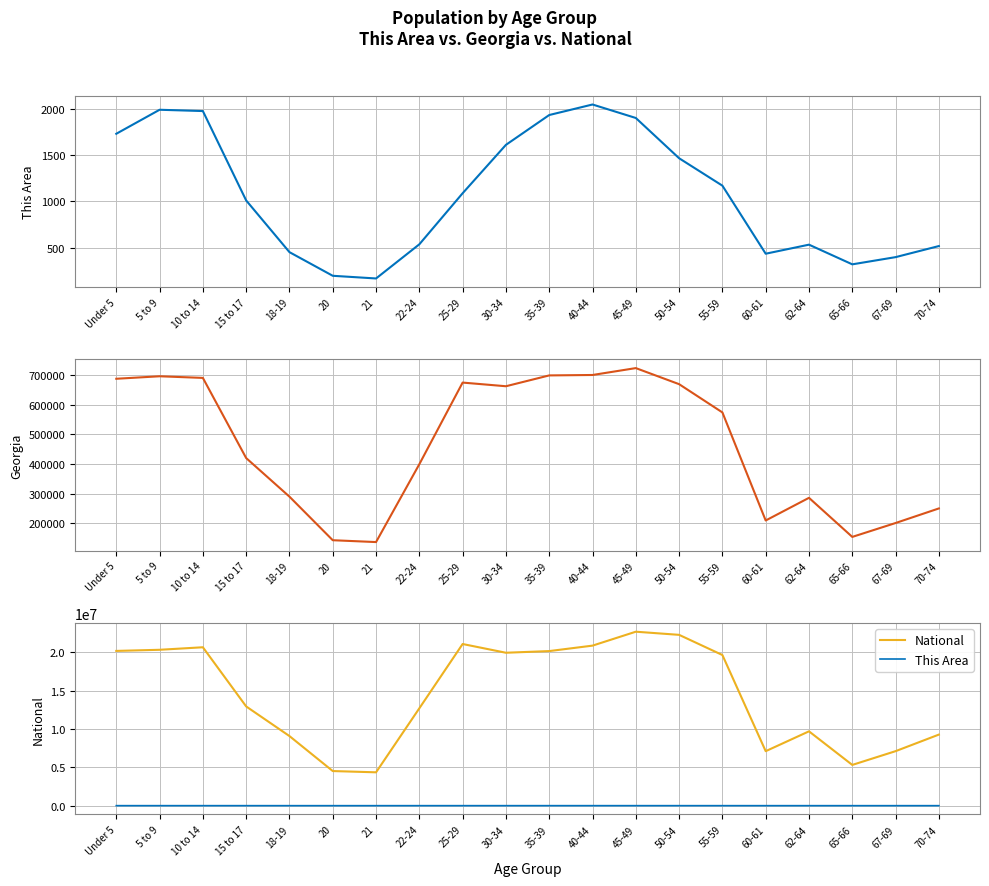

At which category is the sum across all series the highest?

45-49